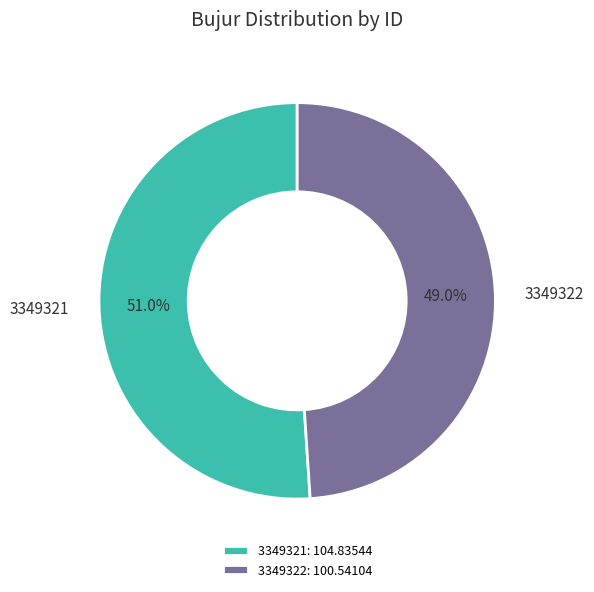

How many segments does this pie chart have?

2